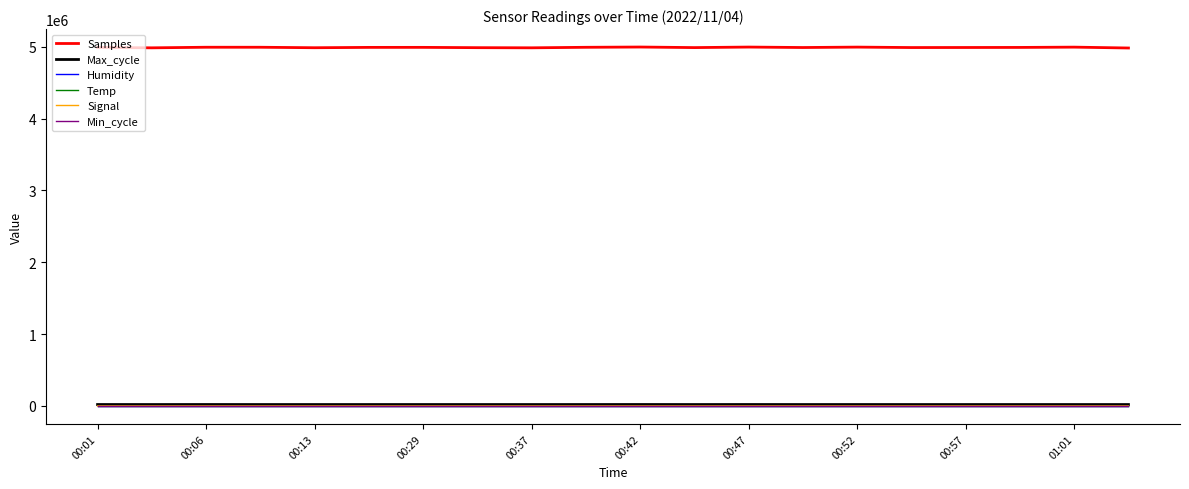

What is the maximum value for Samples?

4994973.0